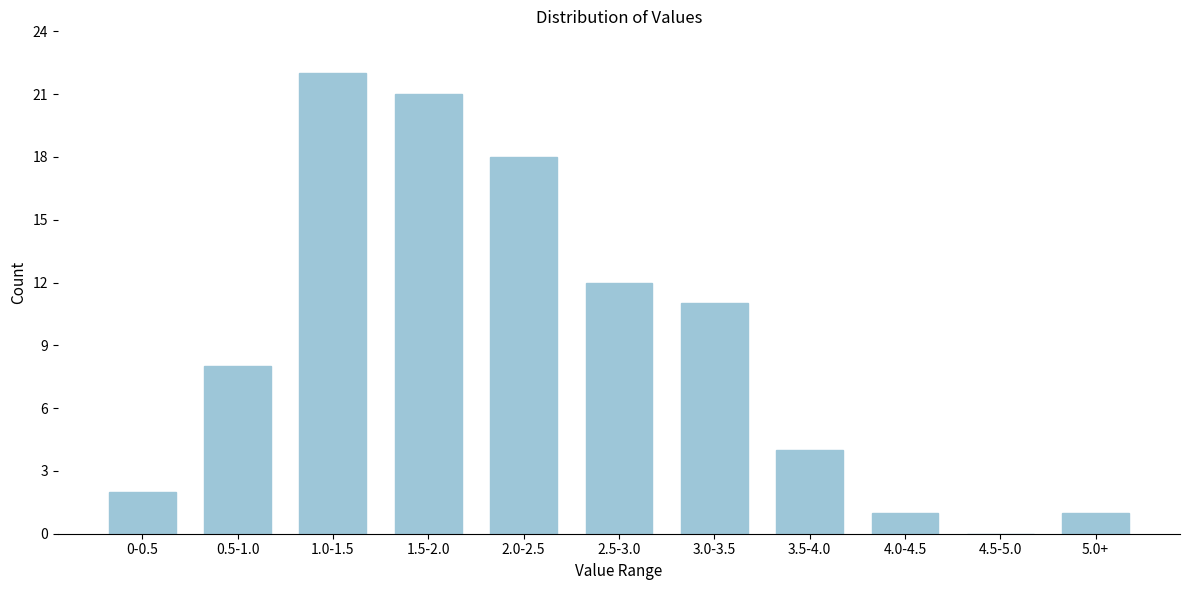

Reading right to left, transcribe all the data shown in this chart.

5.0+=1	4.5-5.0=0	4.0-4.5=1	3.5-4.0=4	3.0-3.5=11	2.5-3.0=12	2.0-2.5=18	1.5-2.0=21	1.0-1.5=22	0.5-1.0=8	0-0.5=2